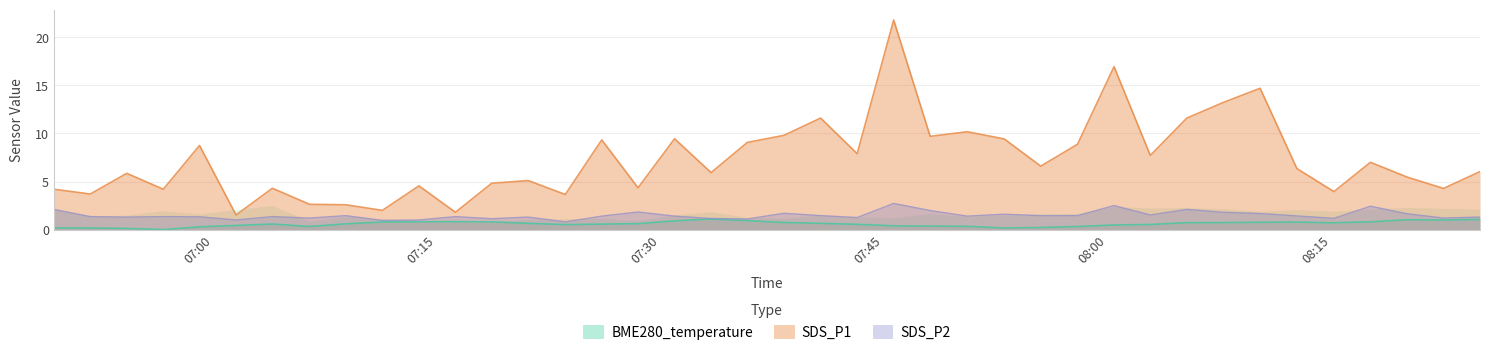

Rank the series by their maximum value, from lowest to highest.

BME280_temperature, SDS_P2, SDS_P1